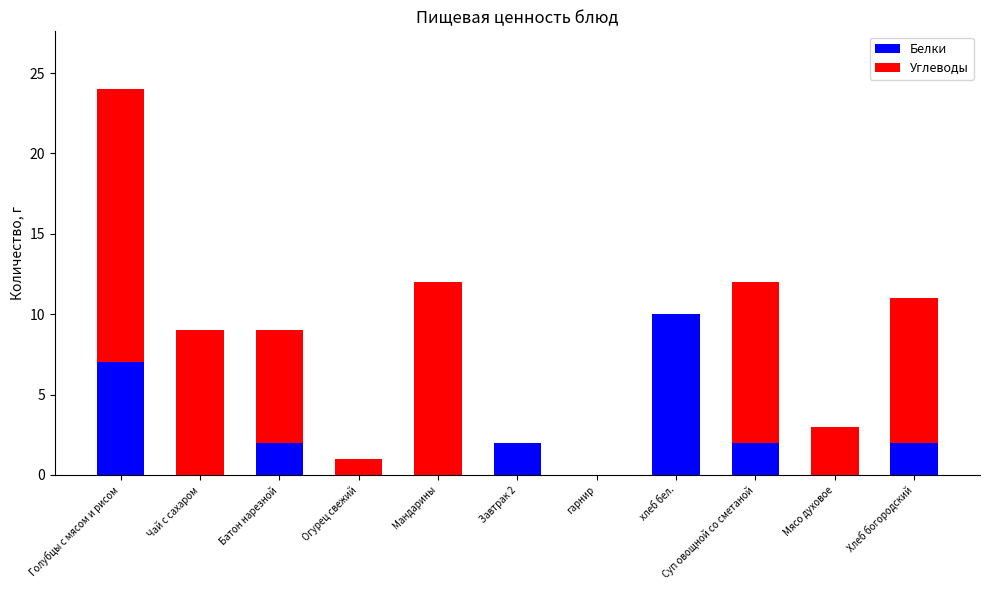

At which category is the sum across all series the highest?

Голубцы с мясом и рисом